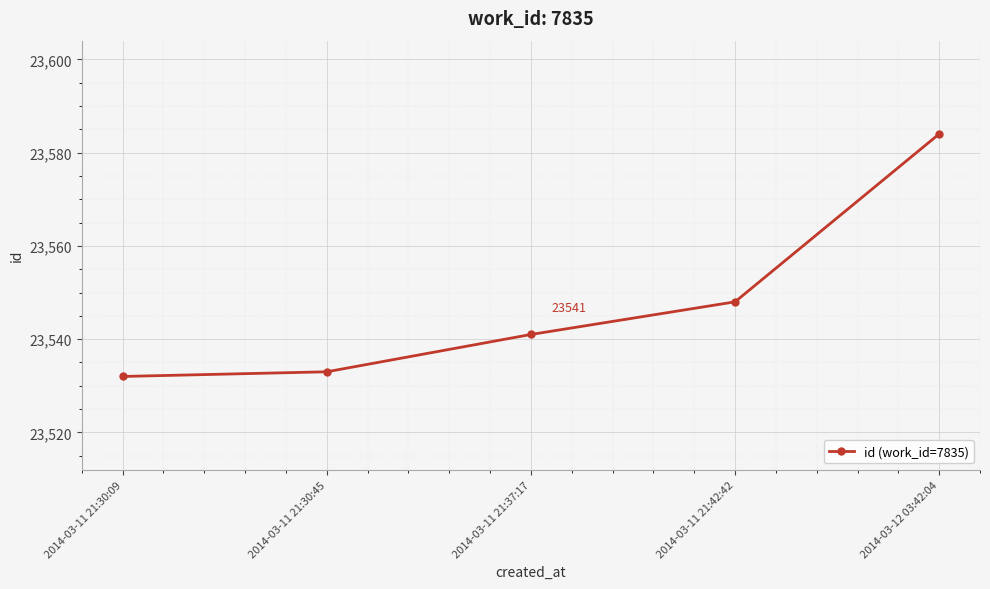

Reading left to right, extract all data points from this chart.

23532	23533	23541	23548	23584